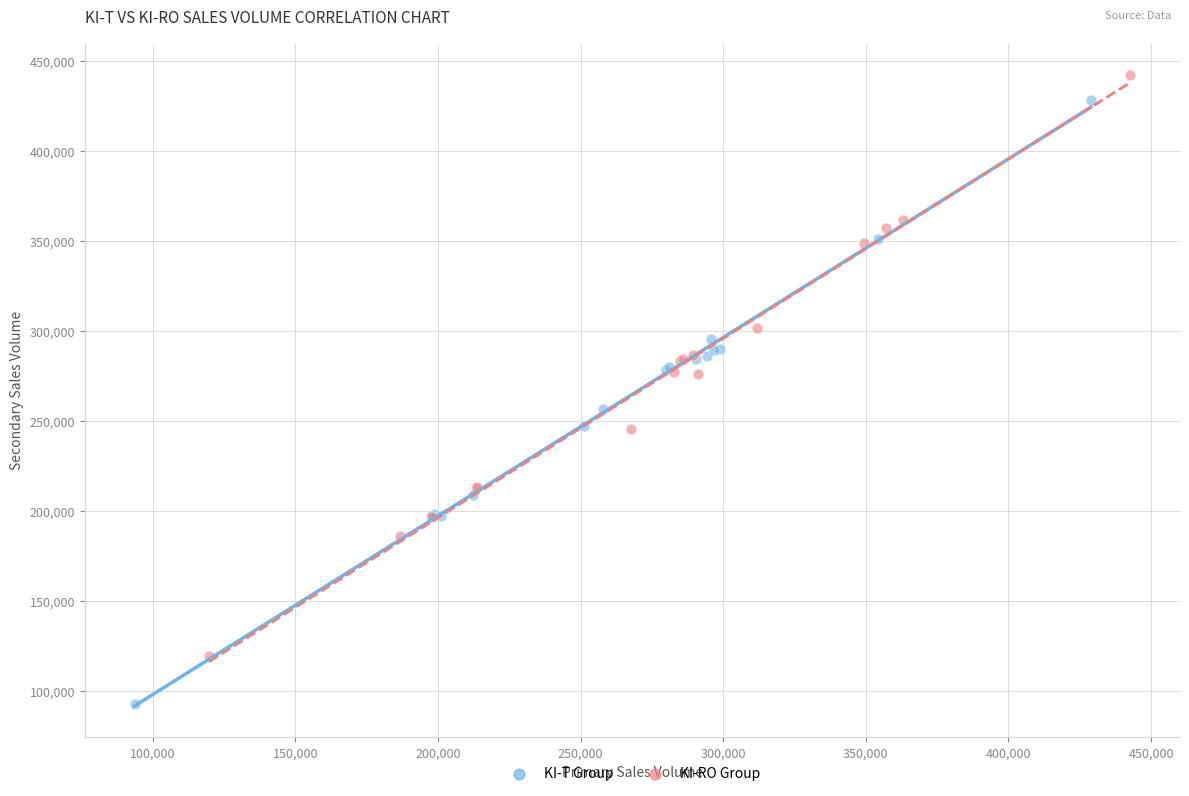

Which series contains the lowest Y value?

KI-T Group